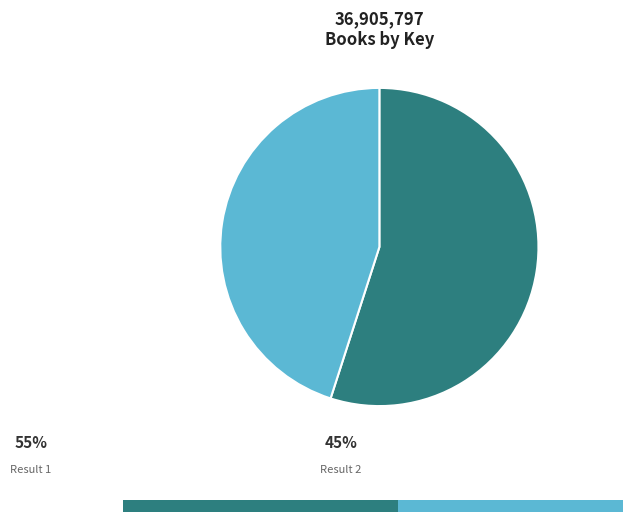

How many segments does this pie chart have?

2